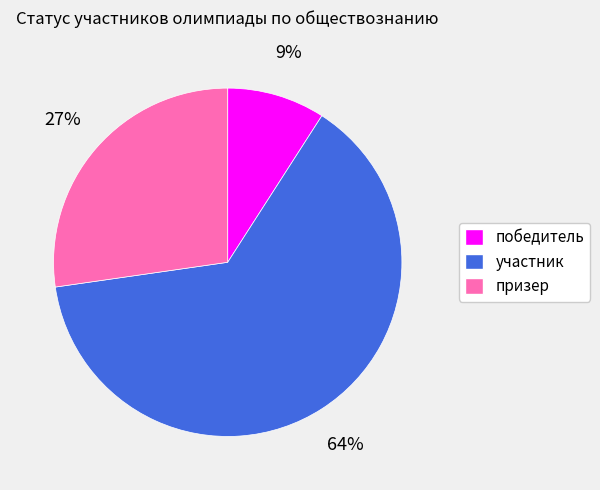

Rank the categories by value from highest to lowest.

участник, призер, победитель